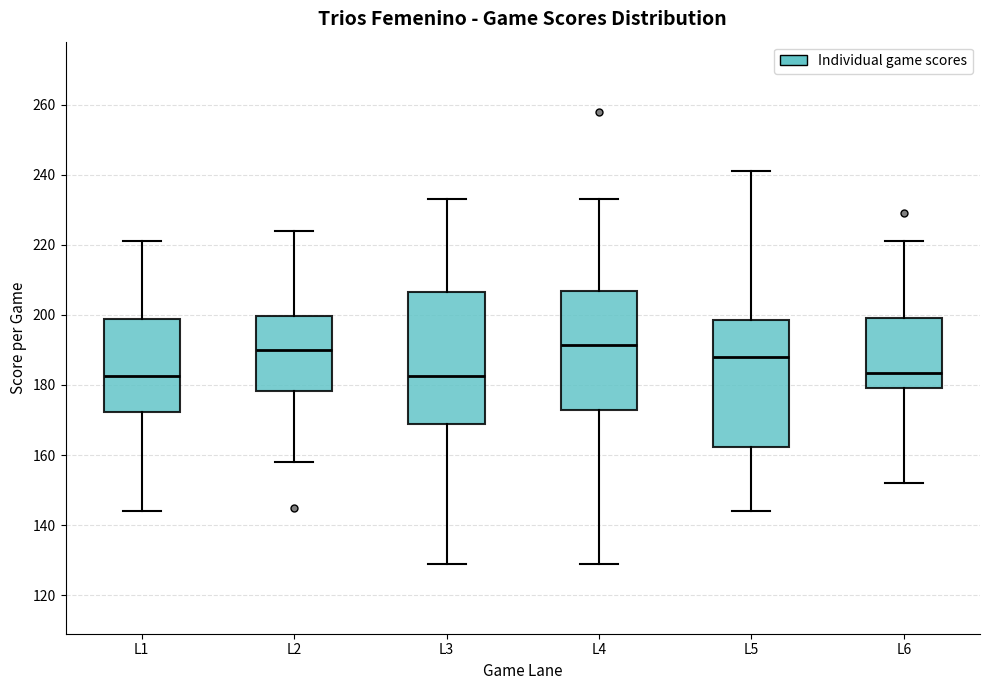

Reading left to right, read every box against the y-axis: the position of its median line, the range the box covers, and the ends of its whiskers. The values are not printed on the chart, so give them approximately, as read against the axis.

L1: median 182, box 172 to 198, whiskers 144 to 222
L2: median 190, box 178 to 200, whiskers 158 to 224
L3: median 182, box 170 to 206, whiskers 130 to 234
L4: median 192, box 172 to 206, whiskers 130 to 234
L5: median 188, box 162 to 198, whiskers 144 to 242
L6: median 184, box 180 to 200, whiskers 152 to 222